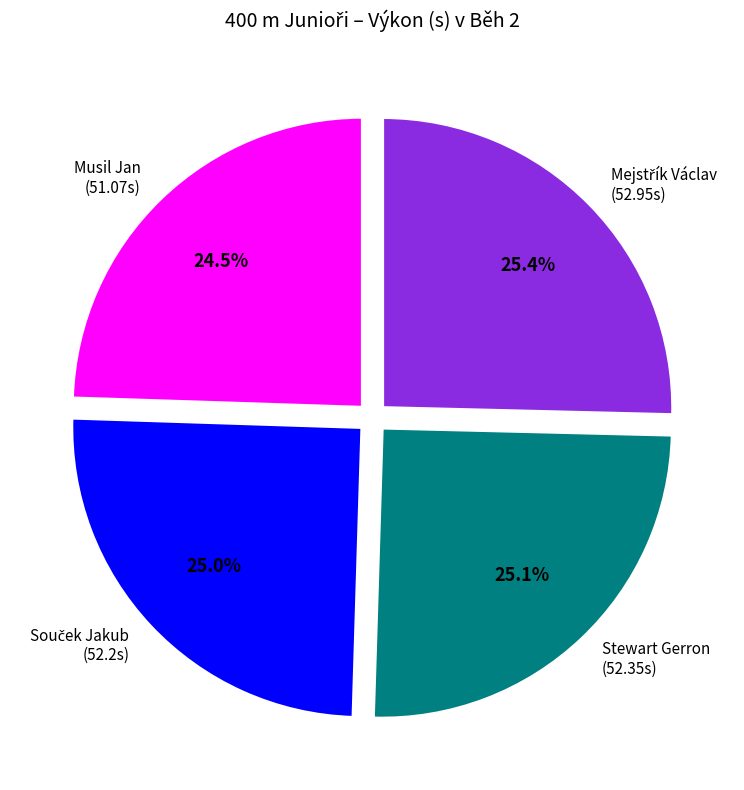

How many slices are in this pie chart?

4